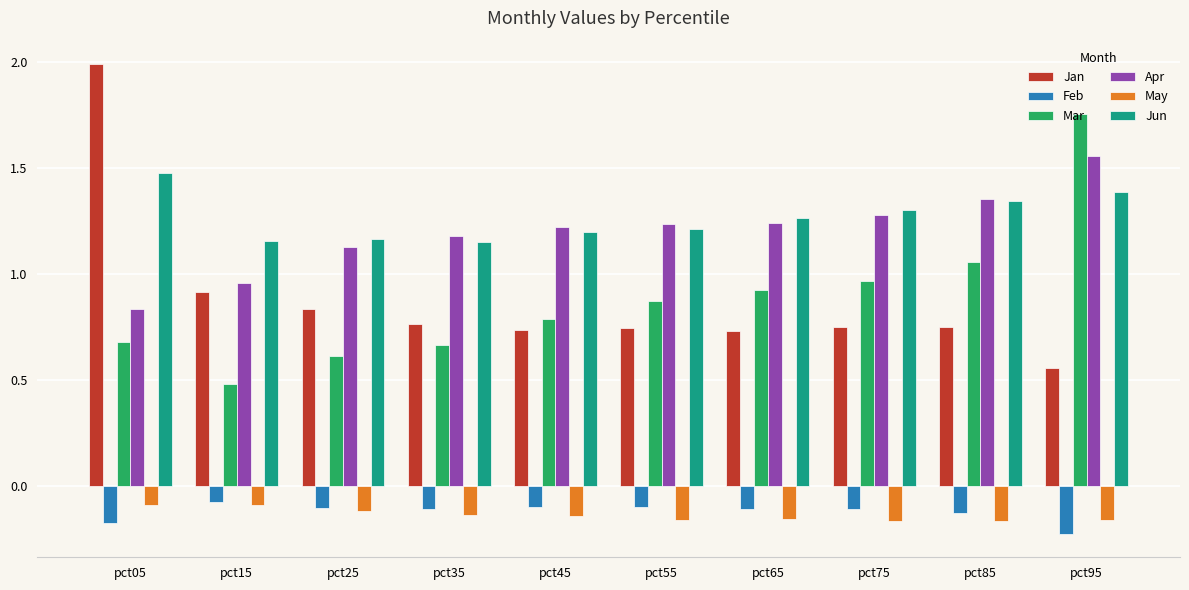

How many bars are there in each group?

6